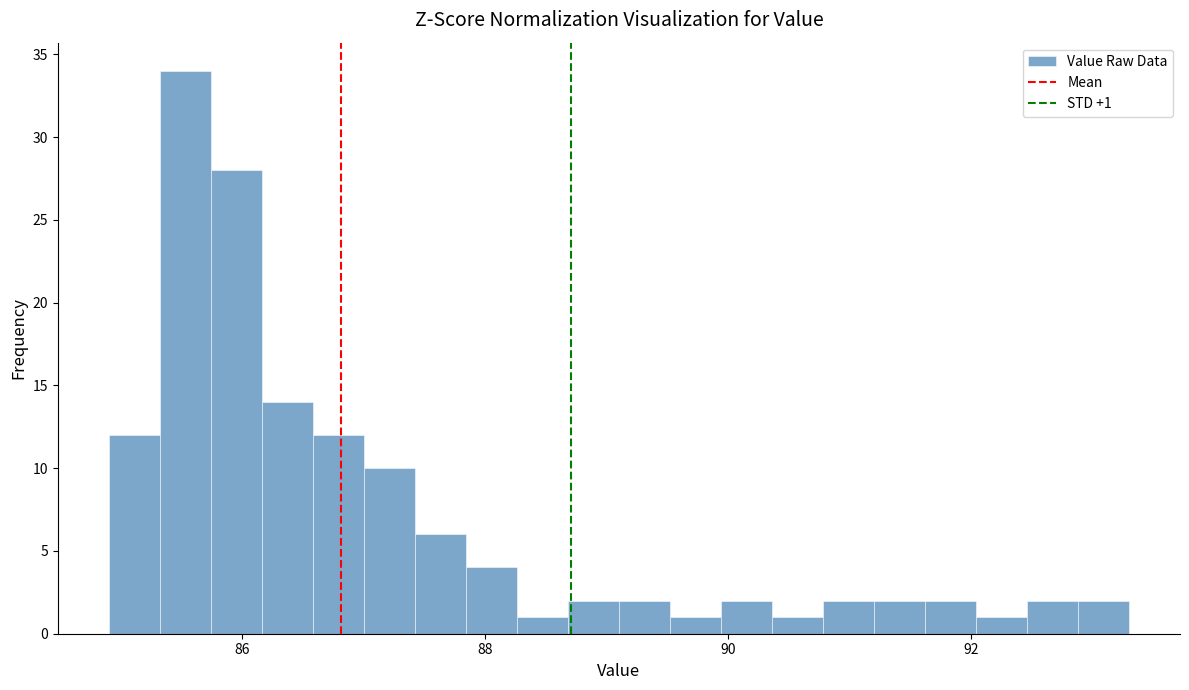

Read against the x-axis, roughly where is the centre of the tallest bar?

85.6